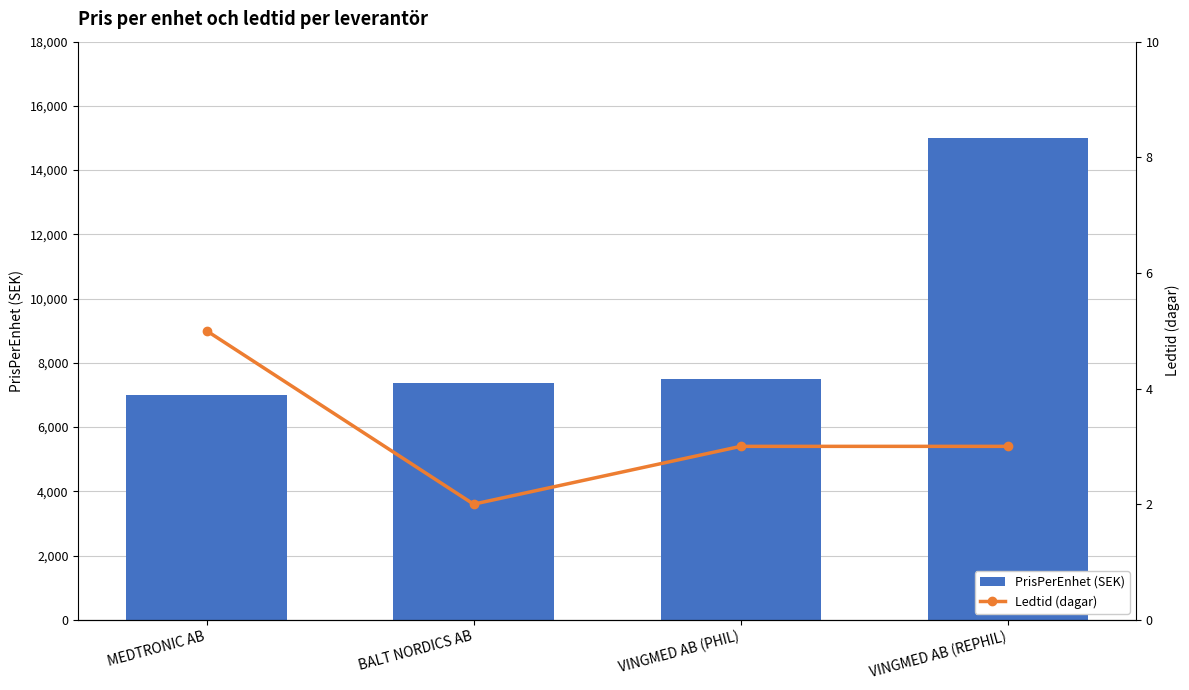

What is the sum of the Ledtid (dagar) values at BALT NORDICS AB and MEDTRONIC AB?

7